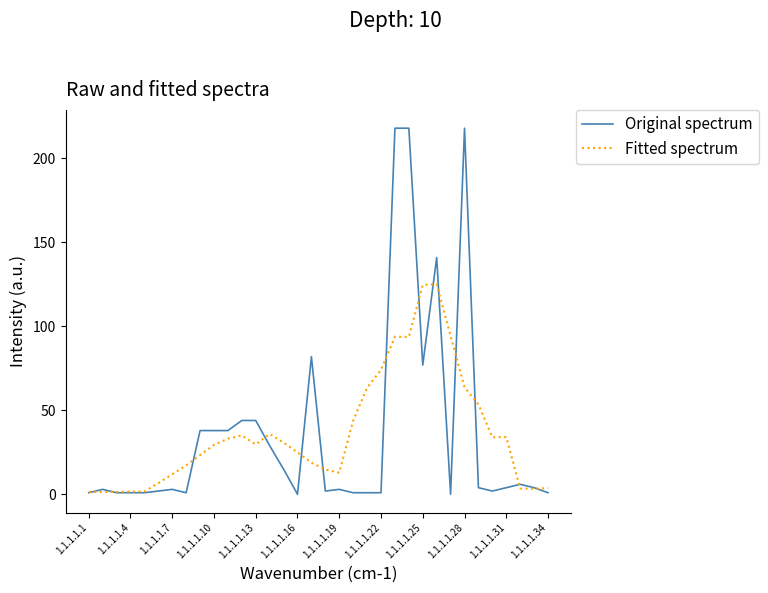

True or false: Fitted spectrum has more than 1 points higher than both neighbors.

True